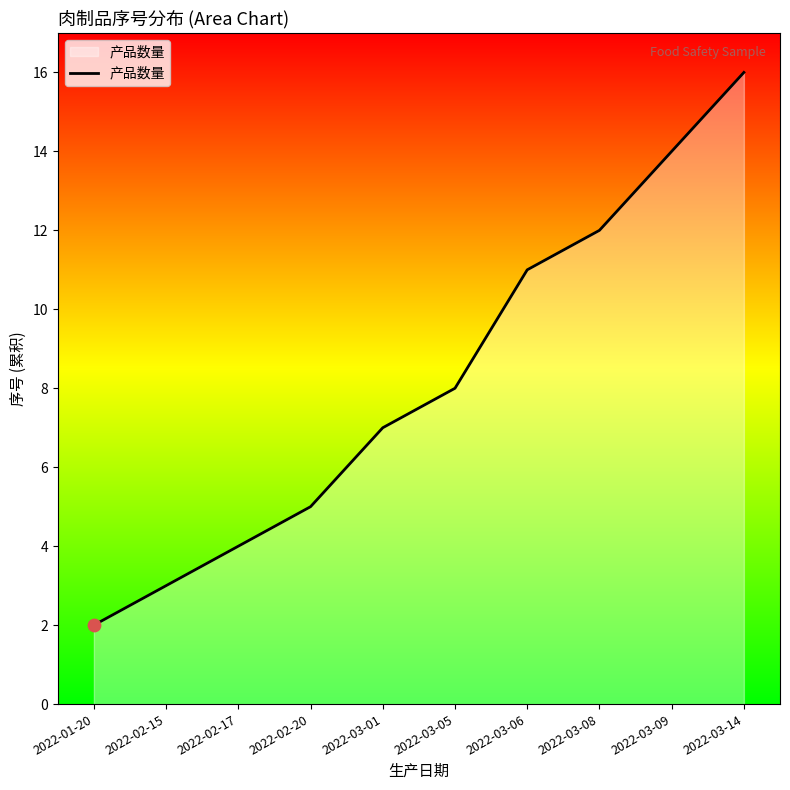

Between 2022-03-14 and 2022-03-05, which is larger?

2022-03-14